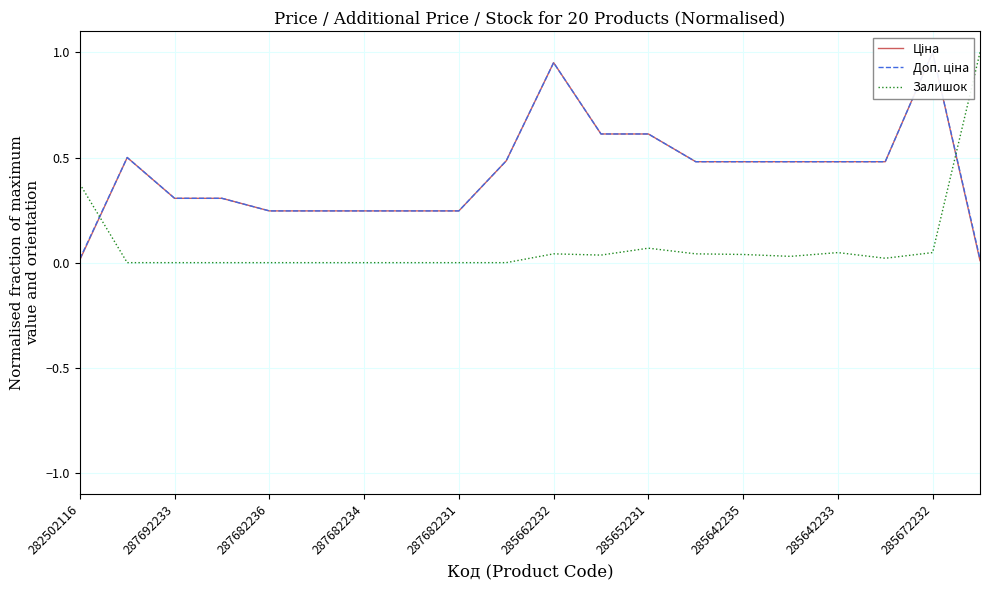

What position from the left is 13?

14